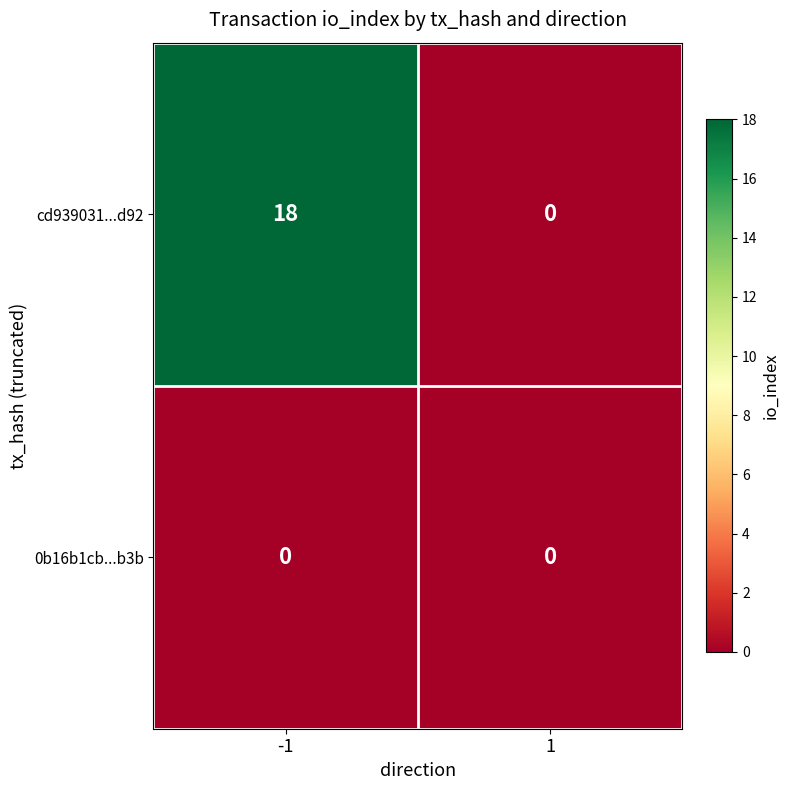

Reading left to right, list all the values displayed in this chart.

cd939031...d92: -1=18	1=0
0b16b1cb...b3b: -1=0	1=0